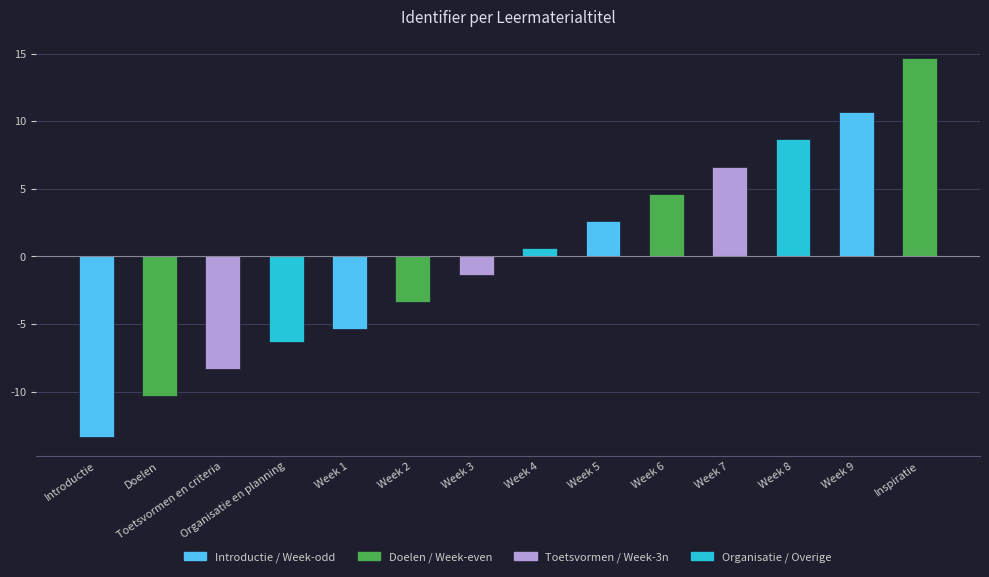

The value at Week 6 is 4.6. True or false?

True